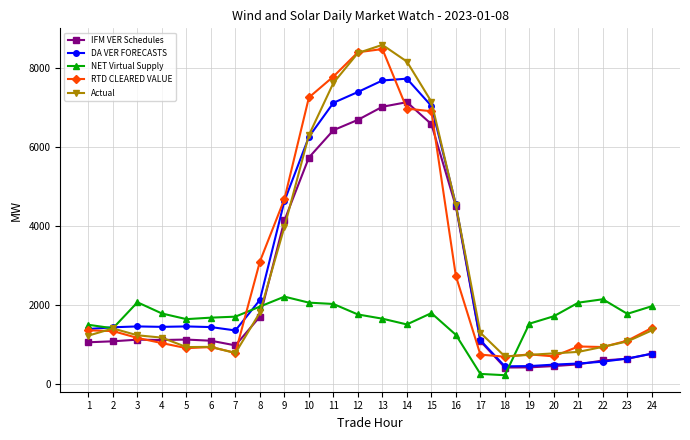

What is the value of the IFM VER Schedules point at the 2nd from the left?

1088.8